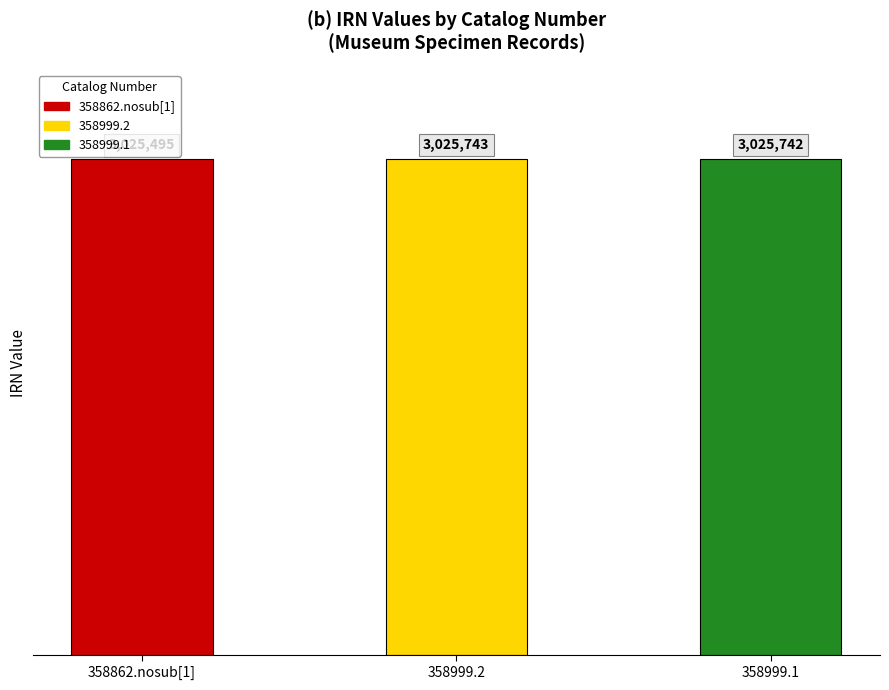

Rank the categories by value from lowest to highest.

358862.nosub[1], 358999.1, 358999.2